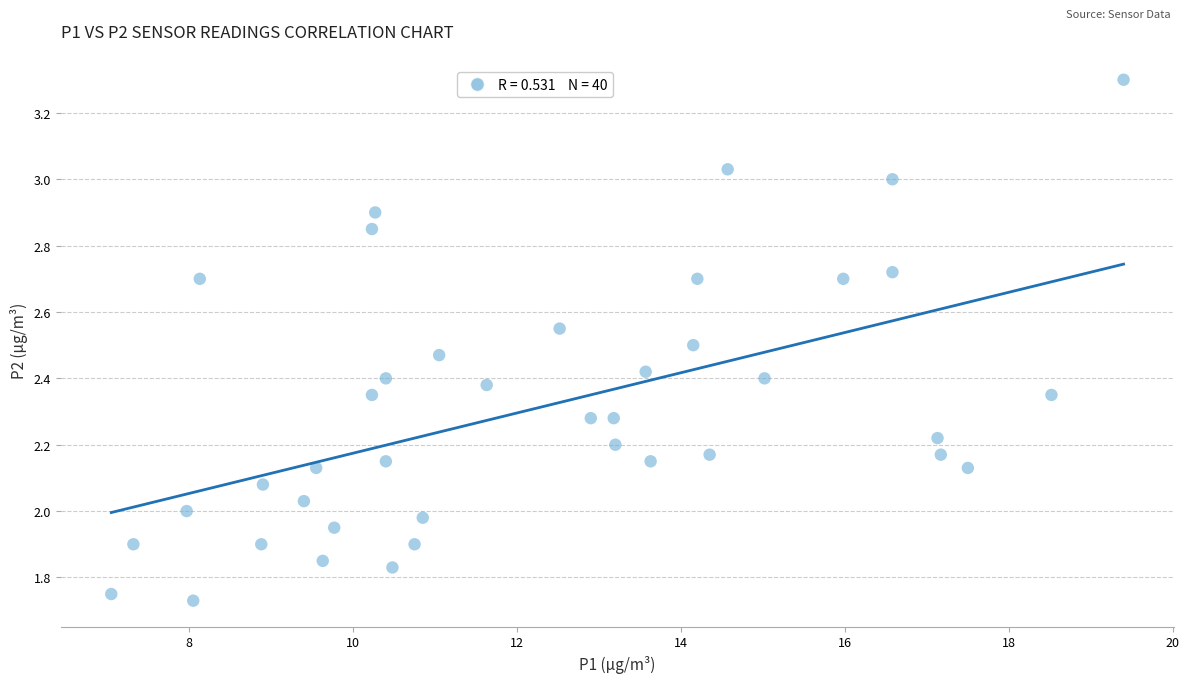

What is the range of Y values (max minus min)?

1.6